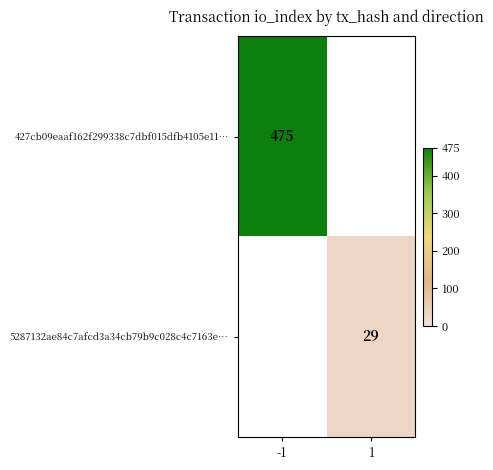

The value of 5287132ae84c7afcd3a34cb79b9c028c4c7163e… at 1 is 29. True or false?

True